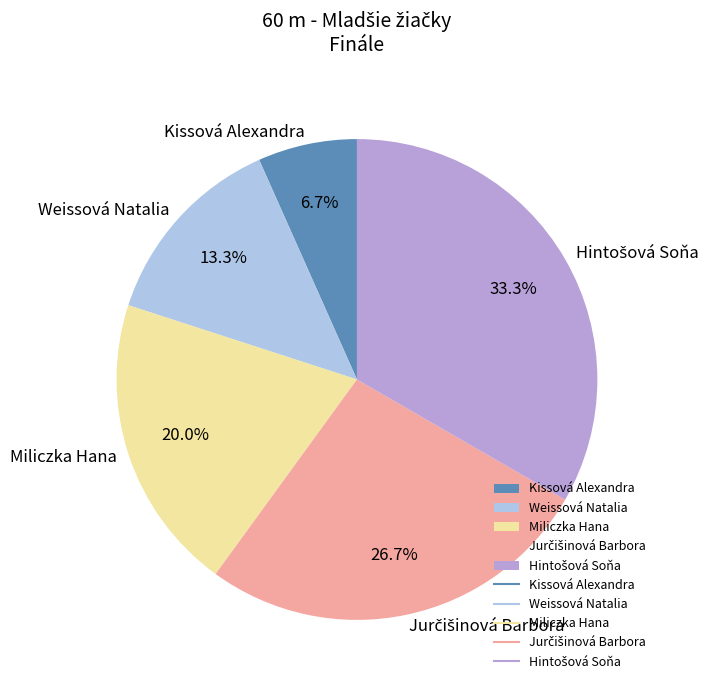

Is there any slice that represents more than half of the pie?

No